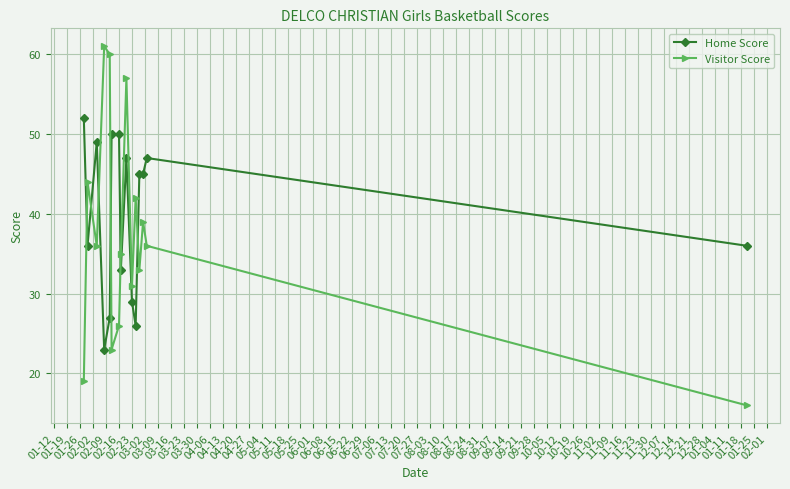

Rank the series by their maximum value, from highest to lowest.

Visitor Score, Home Score